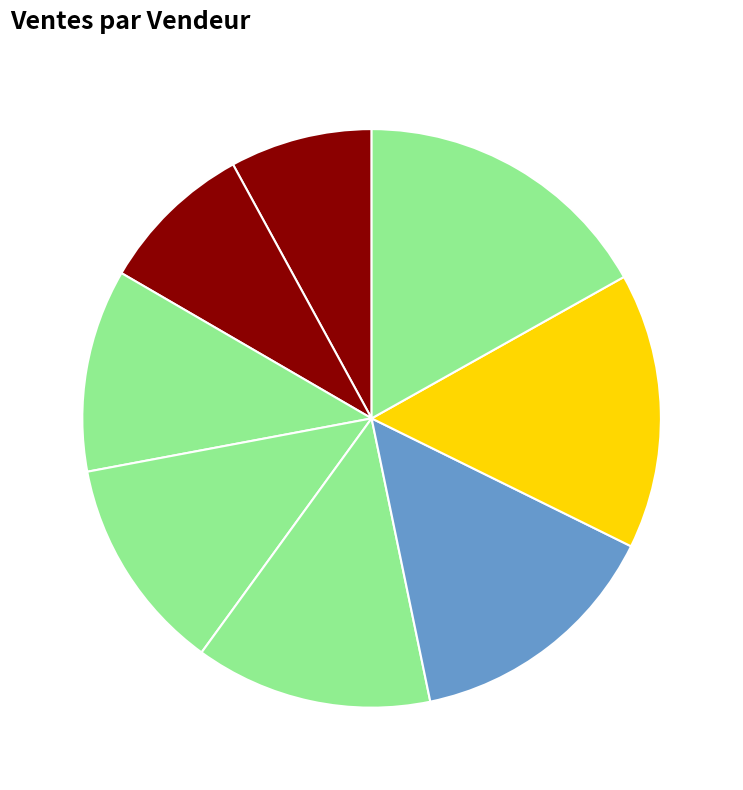

Which slice is the largest?

Jessica